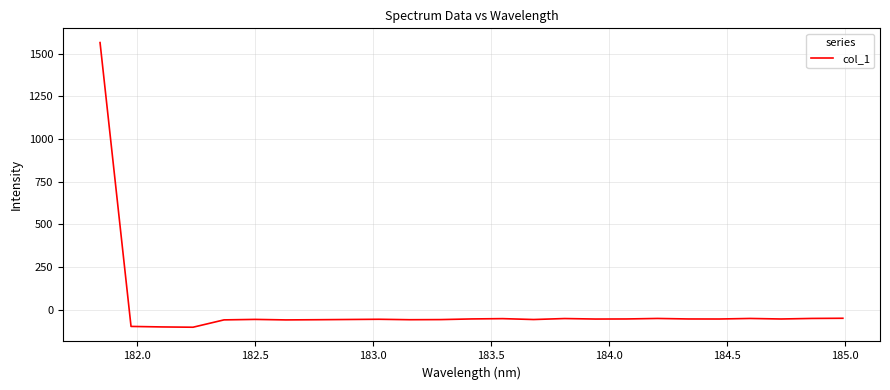

What is the minimum value shown in the chart?

-103.0